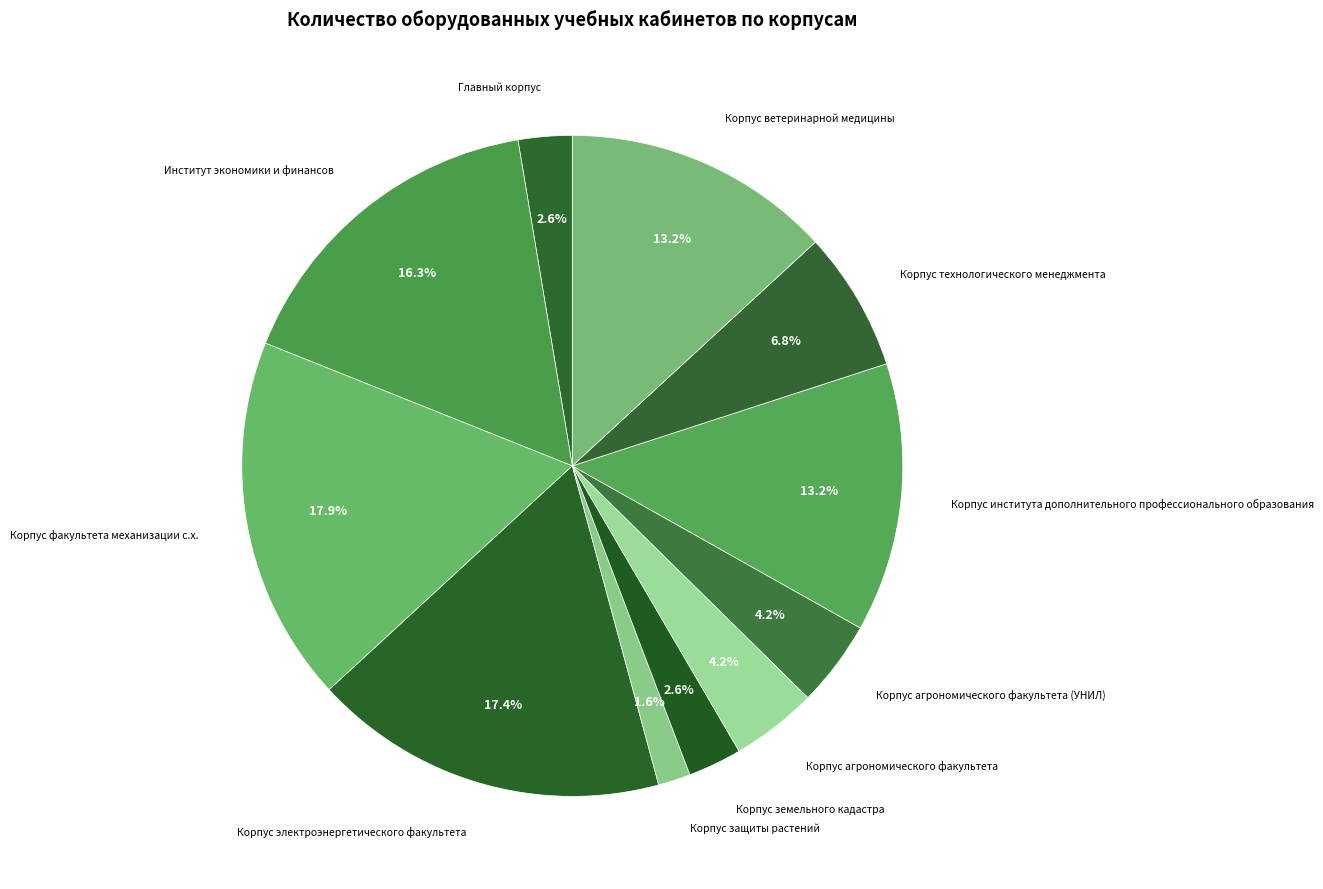

To the nearest percent, what percentage of the pie is Корпус агрономического факультета (УНИЛ)?

4%